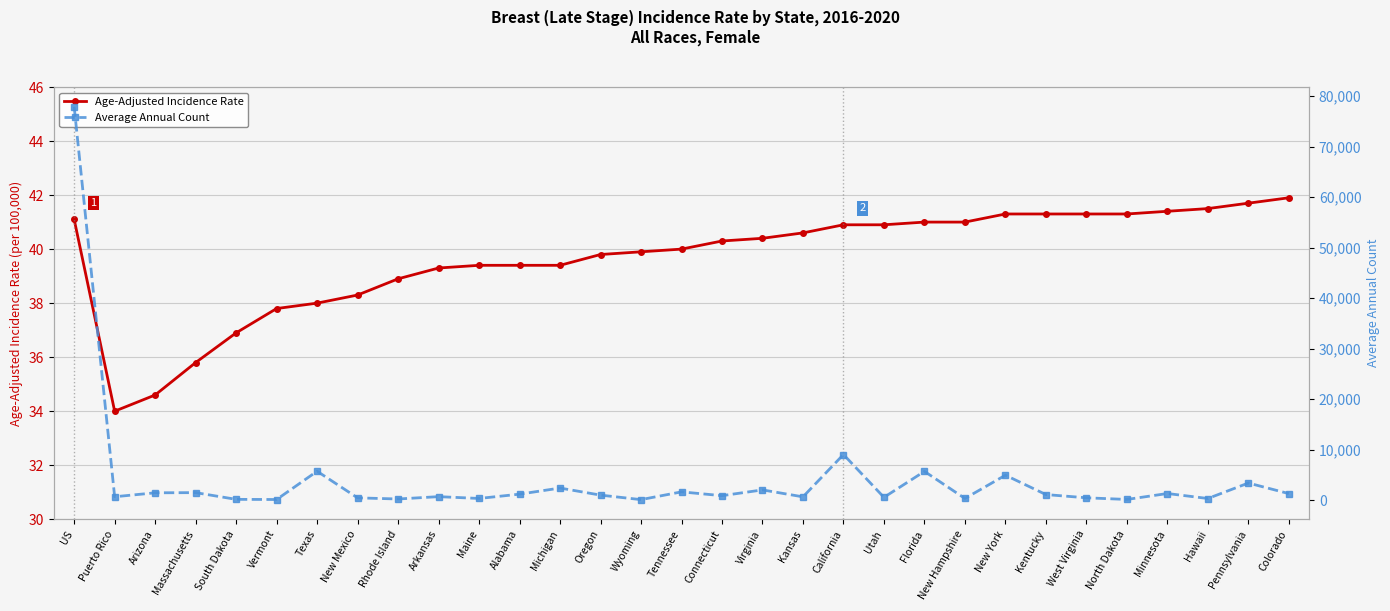

True or false: Age-Adjusted Incidence Rate and Average Annual Count intersect in this chart.

False